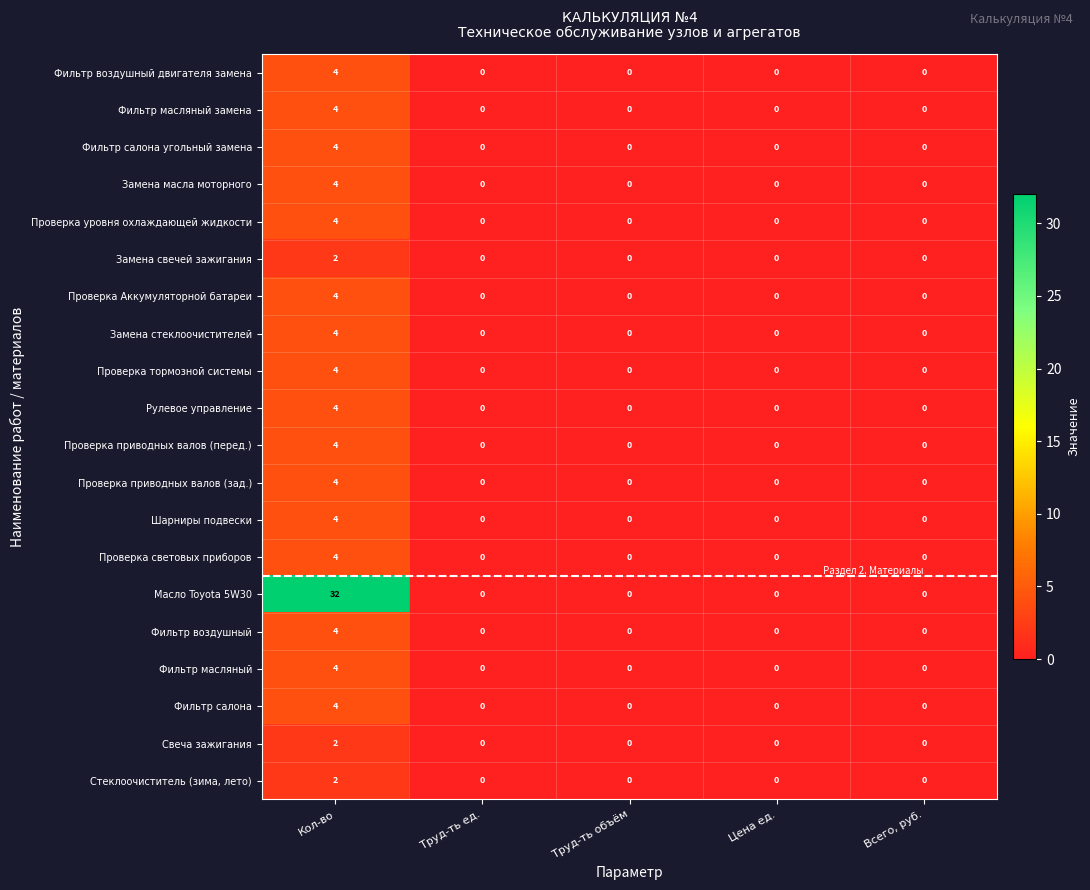

True or false: Фильтр воздушный двигателя замена has a value of 3 at Труд-ть объём.

False